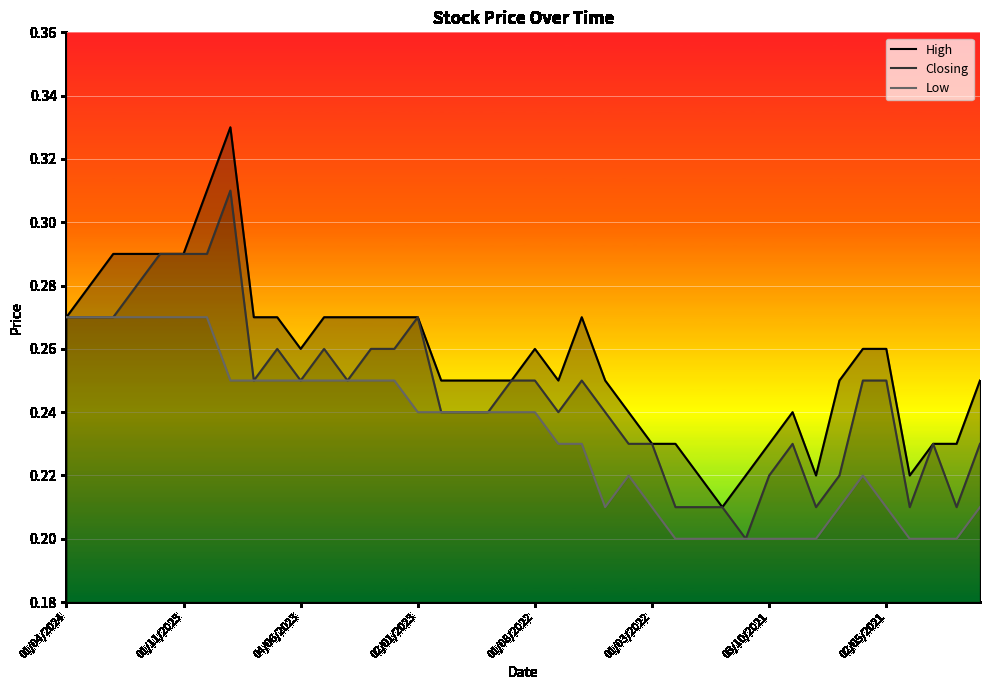

Does the chart display data point markers on the line(s)?

No